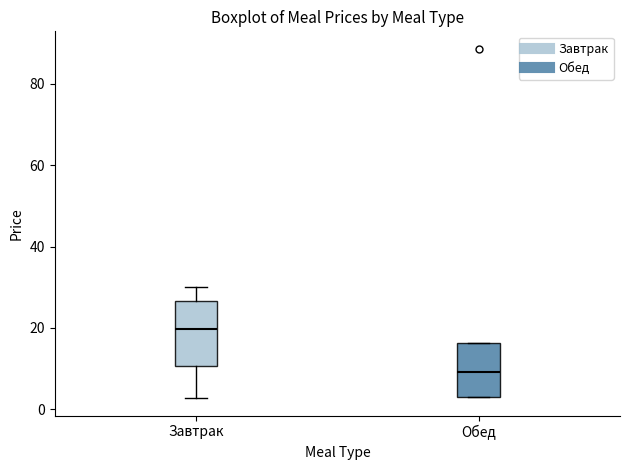

Reading left to right, read every box against the y-axis: the position of its median line, the range the box covers, and the ends of its whiskers. The values are not printed on the chart, so give them approximately, as read against the axis.

Завтрак: median 20, box 10 to 26, whiskers 2 to 30
Обед: median 10, box 4 to 16, whiskers 2 to 16